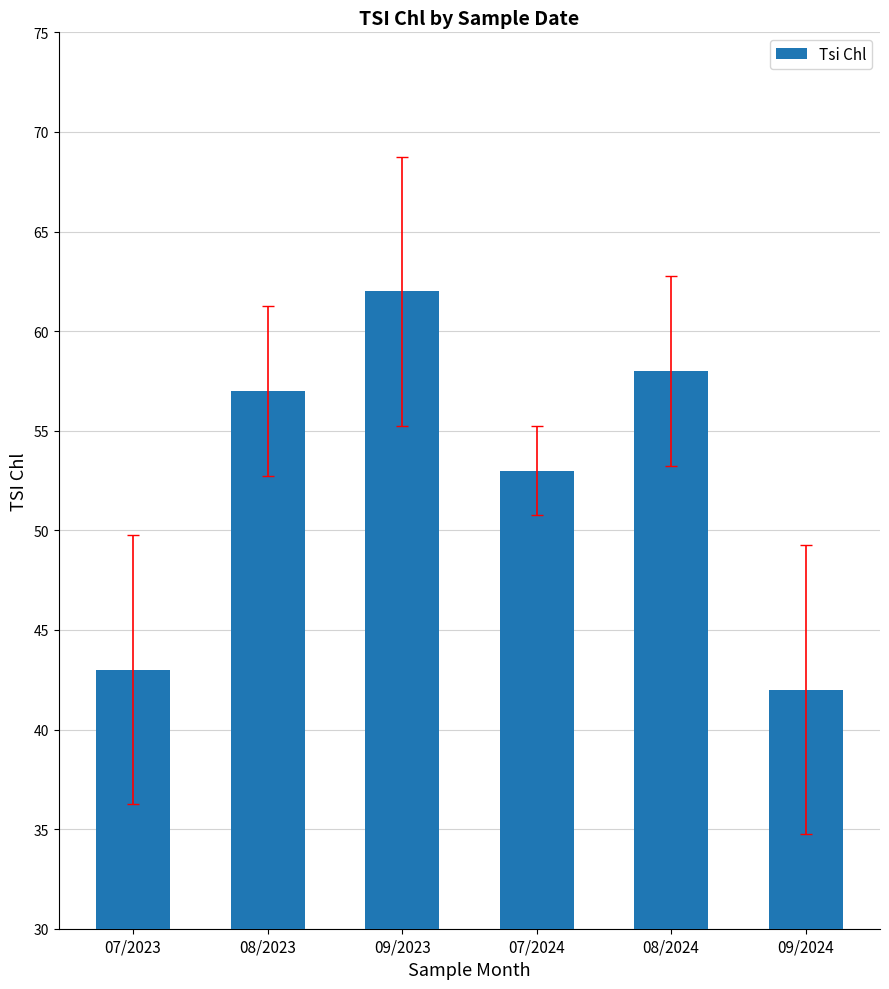

What is the label of the 1st bar from the left?

07/2023